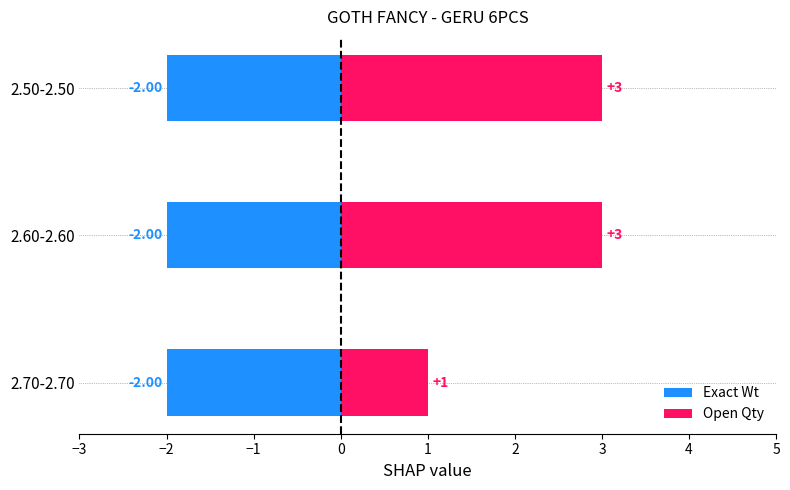

What are all the series names shown in the legend?

Exact Wt, Open Qty